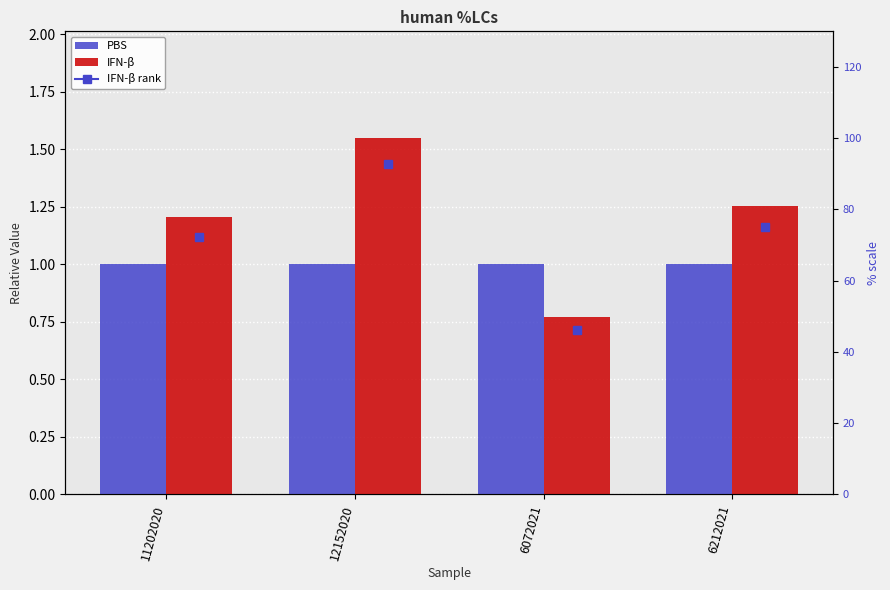

Reading left to right, transcribe all the data shown in this chart.

PBS: 11202020=1.0	12152020=1.0	6072021=1.0	6212021=1.0
IFN-β: 11202020=1.2	12152020=1.5	6072021=0.8	6212021=1.3